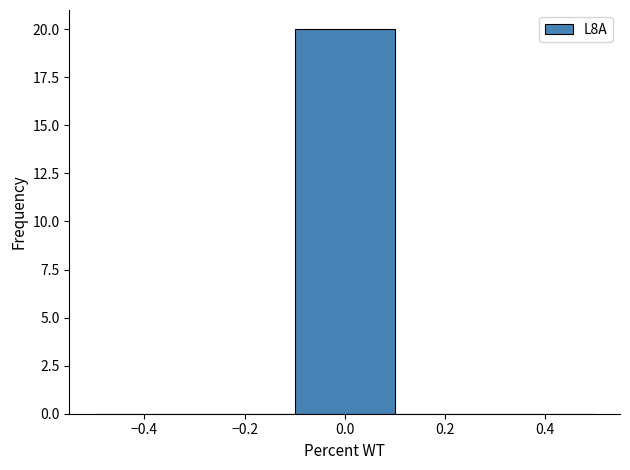

Reading left to right, transcribe this chart: for each bar, give the range it covers on the x-axis and its height. The values are not printed on the chart, so give them approximately, as read against the axis.

-0.5 to -0.3: 0
-0.3 to -0.1: 0
-0.1 to 0.1: 20
0.1 to 0.3: 0
0.3 to 0.5: 0